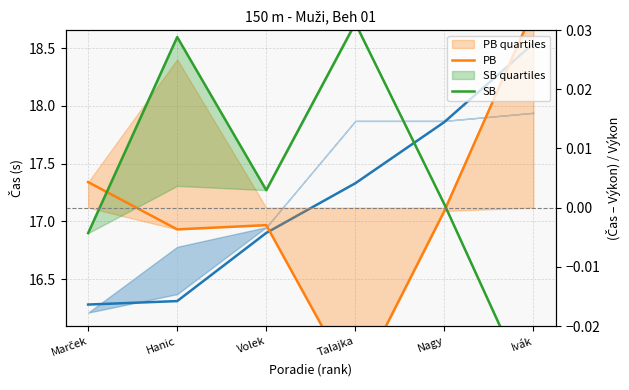

Reading left to right, what are all the values shown in this chart?

Výkon: Marček=16.3	Hanic=16.3	Volek=16.9	Talajka=17.3	Nagy=17.9	Ivák=18.5
PB: Marček=0.0	Hanic=-0.0	Volek=-0.0	Talajka=-0.0	Nagy=-0.0	Ivák=0.0
SB: Marček=-0.0	Hanic=0.0	Volek=0.0	Talajka=0.0	Nagy=0.0	Ivák=-0.0